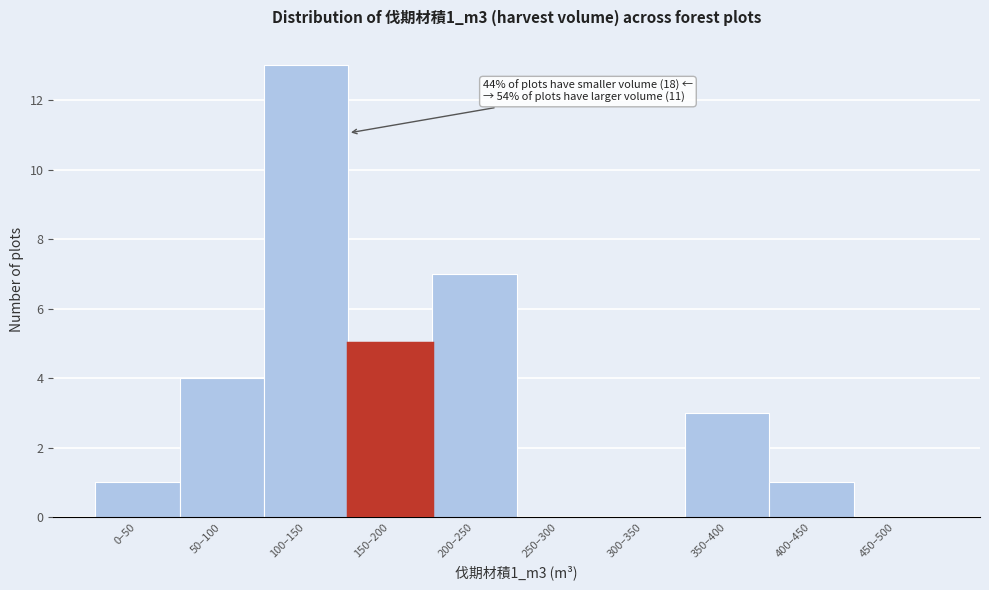

Reading left to right, transcribe all the data shown in this chart.

0–50=1	50–100=4	100–150=13	150–200=5	200–250=7	250–300=0	300–350=0	350–400=3	400–450=1	450–500=0